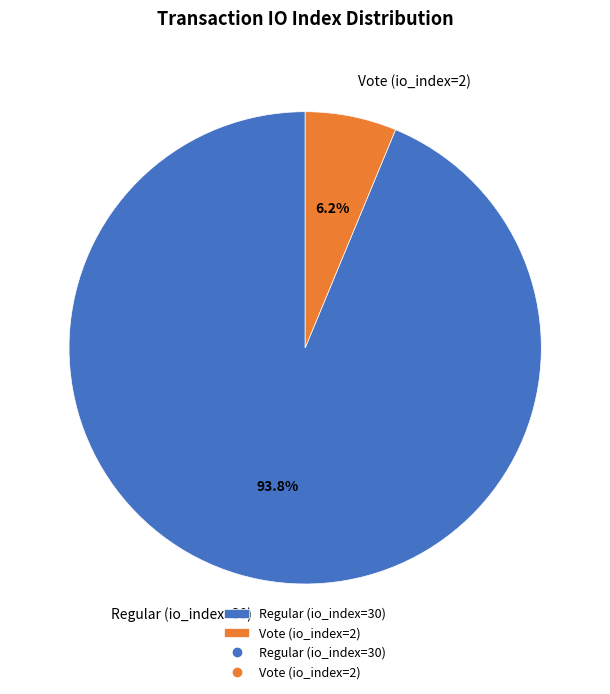

To the nearest percent, what is the combined percentage of Regular (io_index=30) and Vote (io_index=2)?

100%